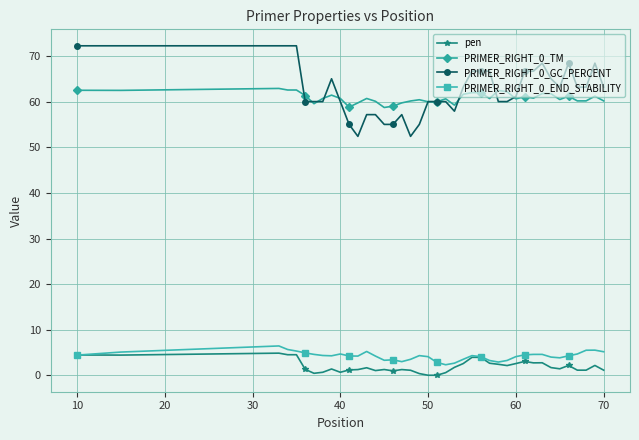

What is the value of the PRIMER_RIGHT_0_END_STABILITY point at the 28th from the left?

2.9